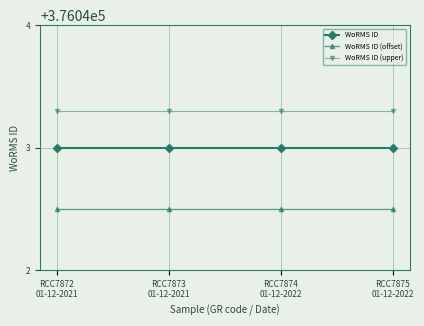

Count the number of categories in the chart.

4